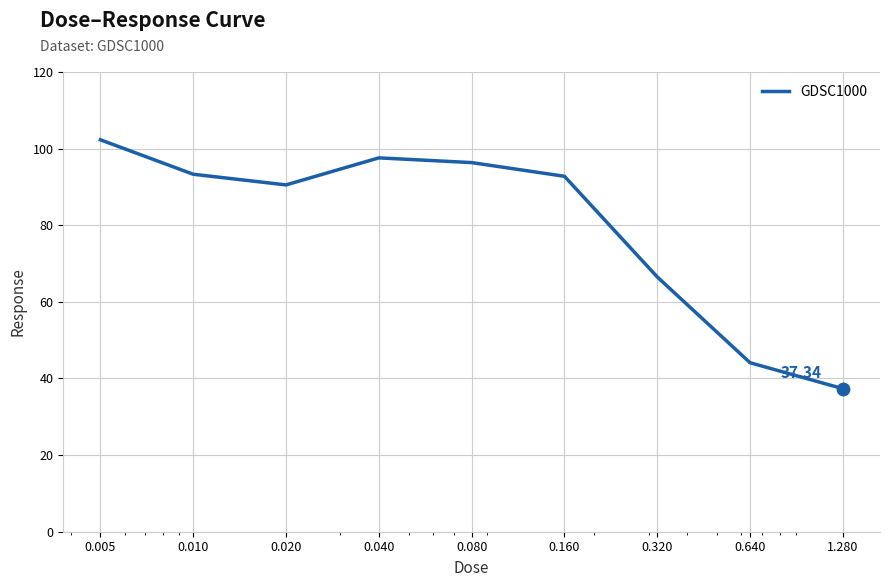

Does the chart have visible grid lines?

Yes